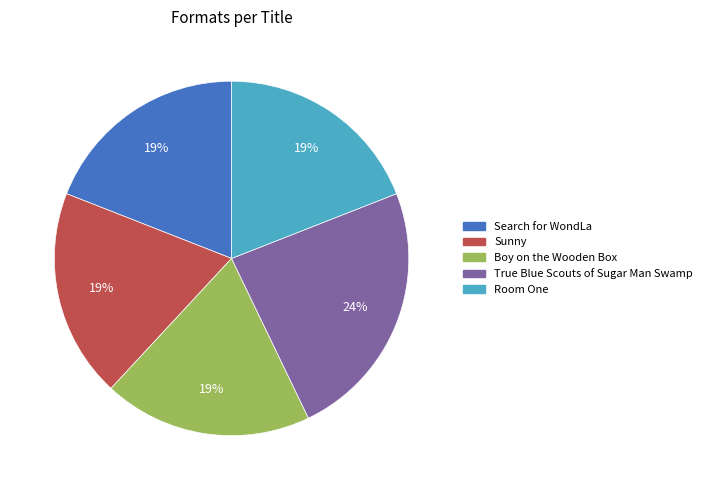

Which slice is the largest?

True Blue Scouts of Sugar Man Swamp